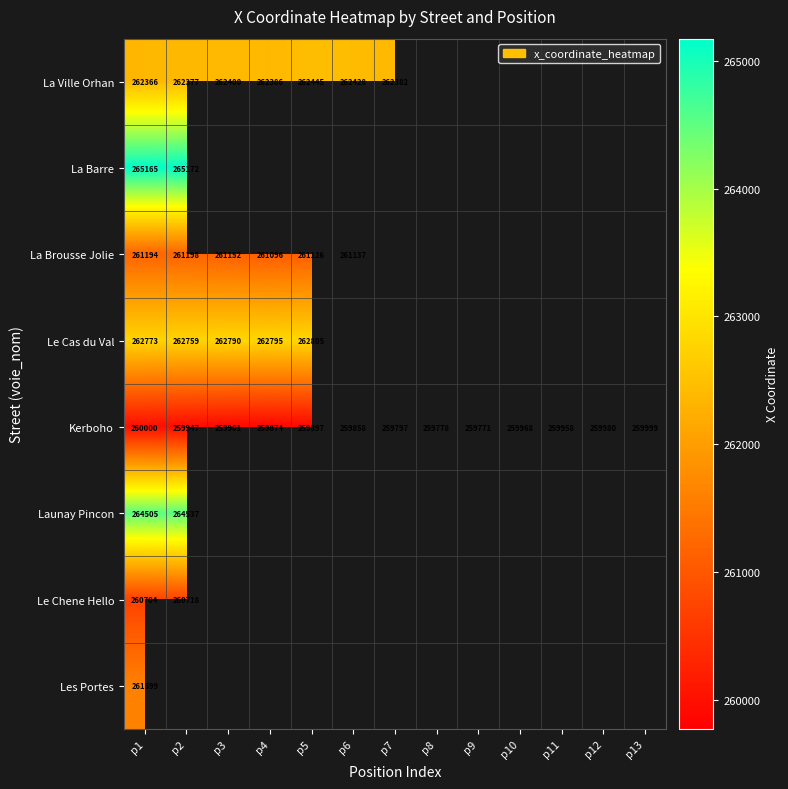

Count the number of data series in this chart.

8